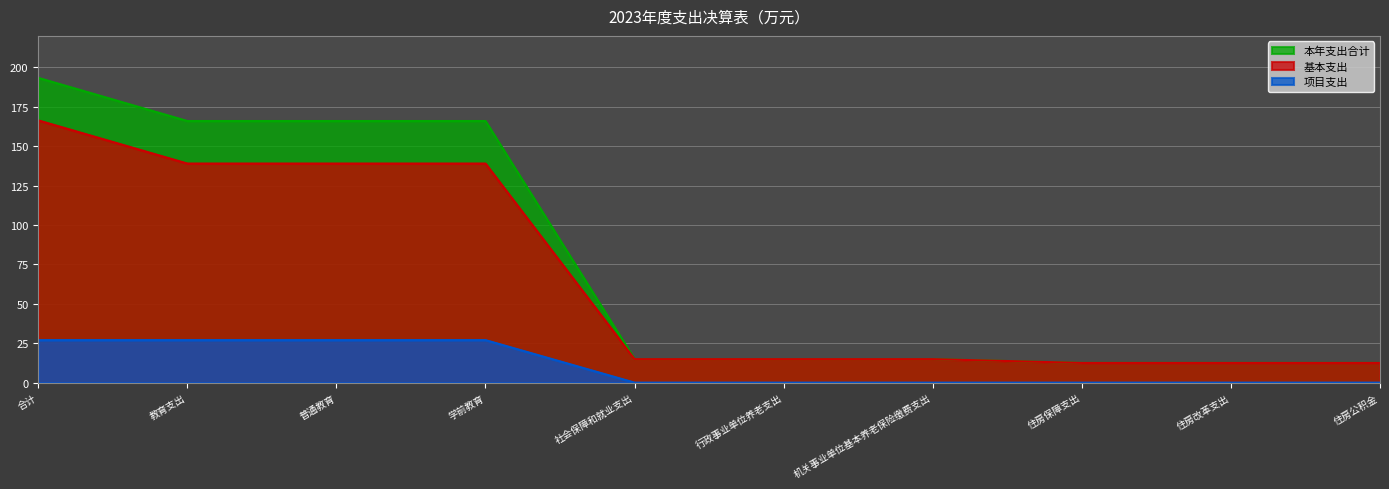

The 项目支出 series shows 12.3 at 住房保障支出. True or false?

False